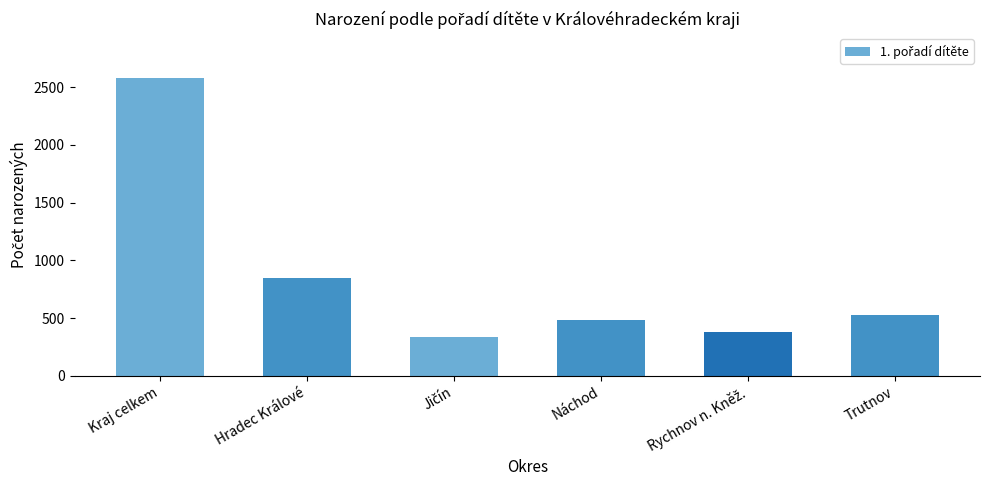

Does the chart contain stacked bars?

No